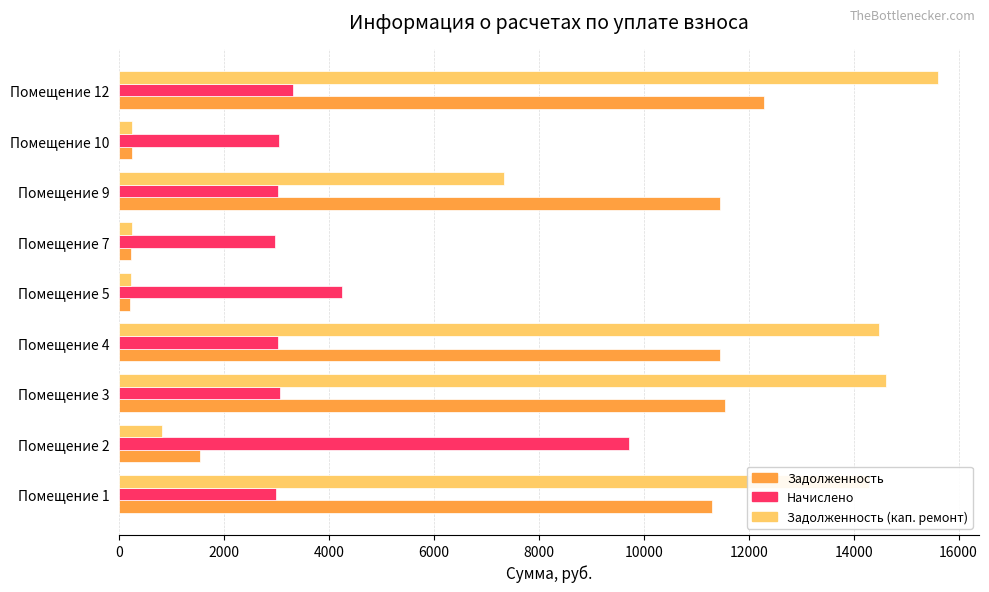

At which category does the chart reach its peak across all series?

Помещение 12